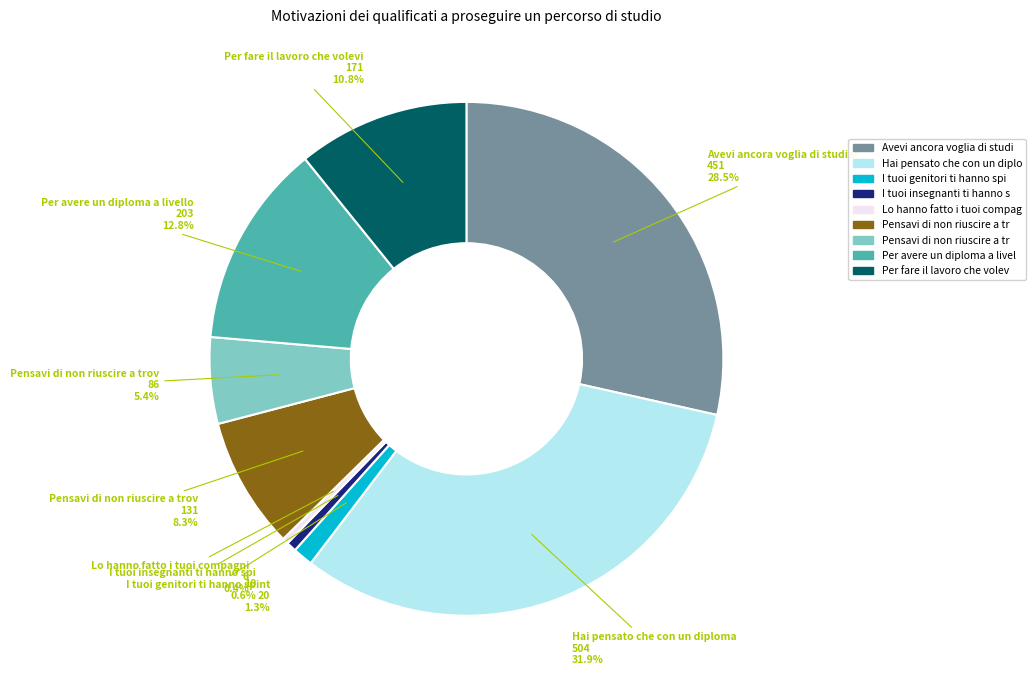

To the nearest percent, what is the average slice percentage?

11%